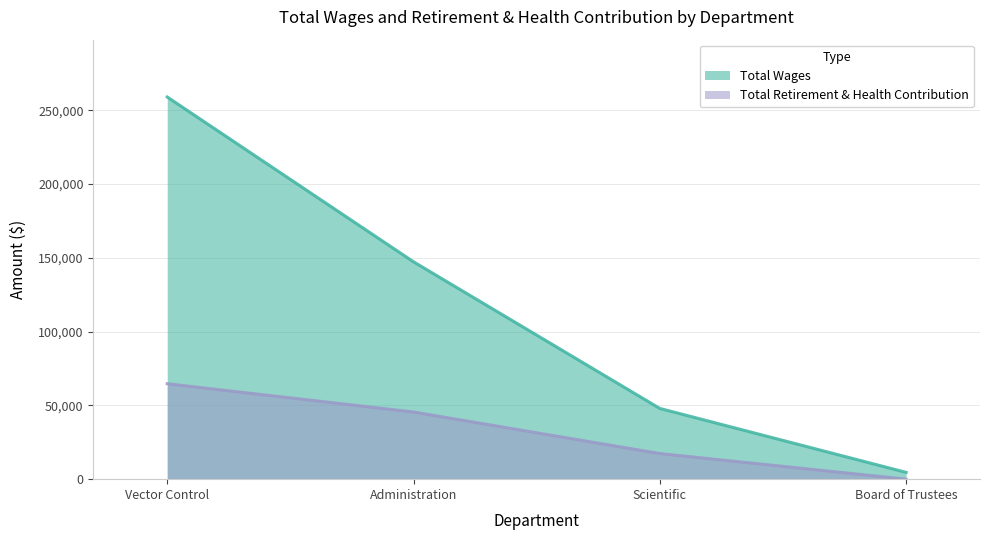

What position from the right is Board of Trustees?

1